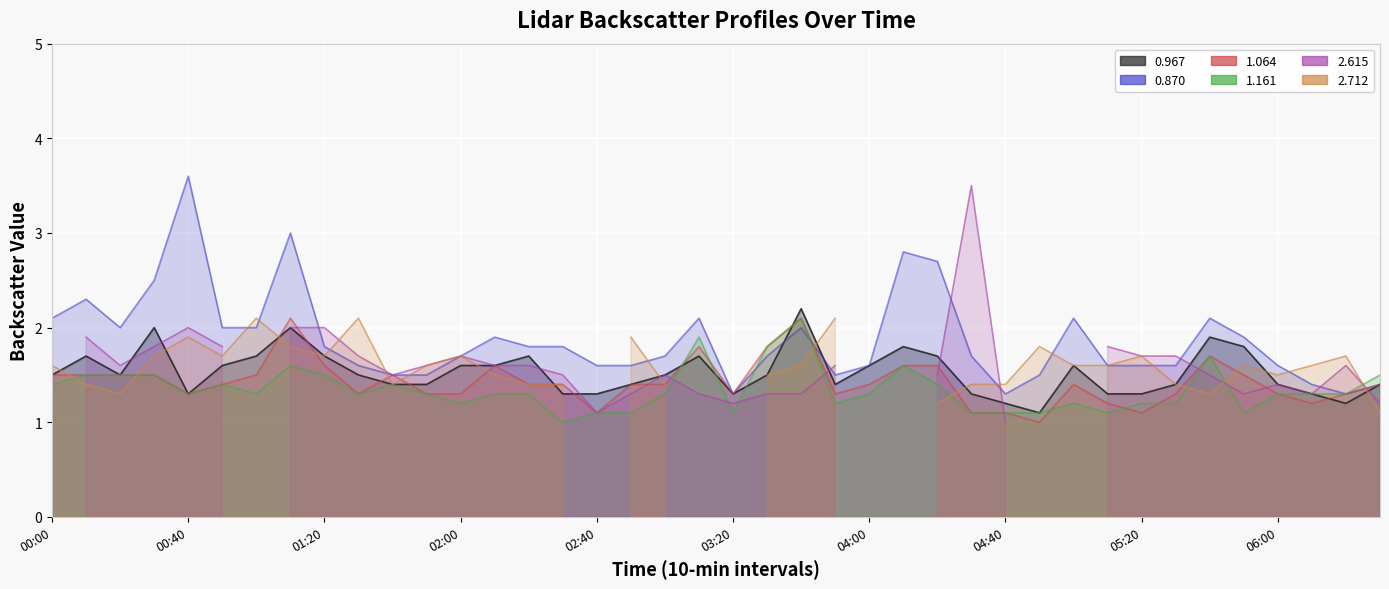

At which category is the sum across all series the highest?

2008/02/14 01:10